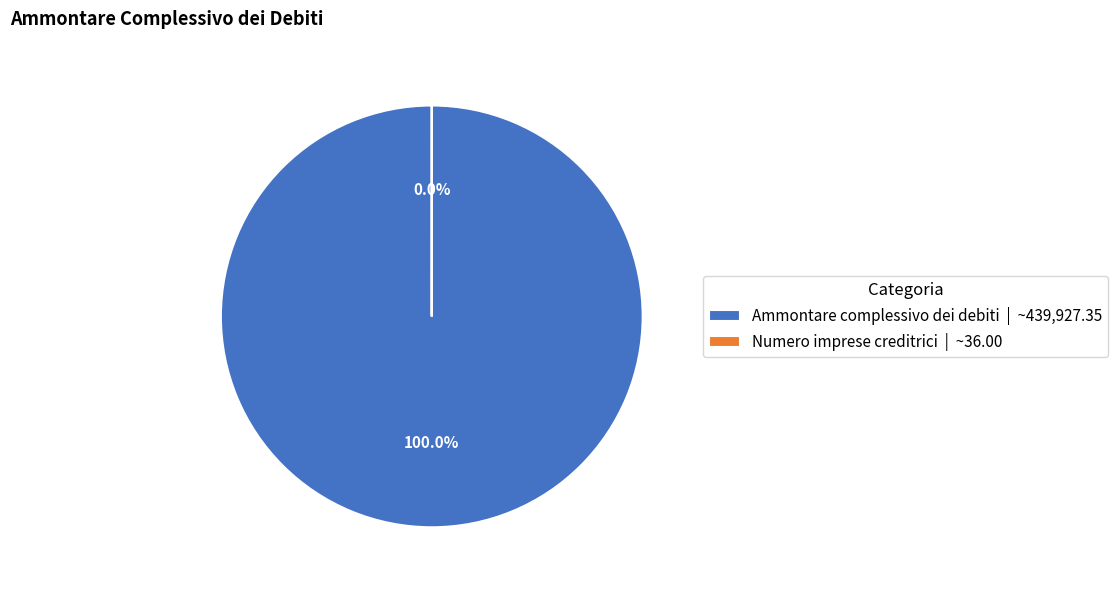

Is the sum of Numero imprese creditrici and Ammontare complessivo dei debiti greater than half?

Yes